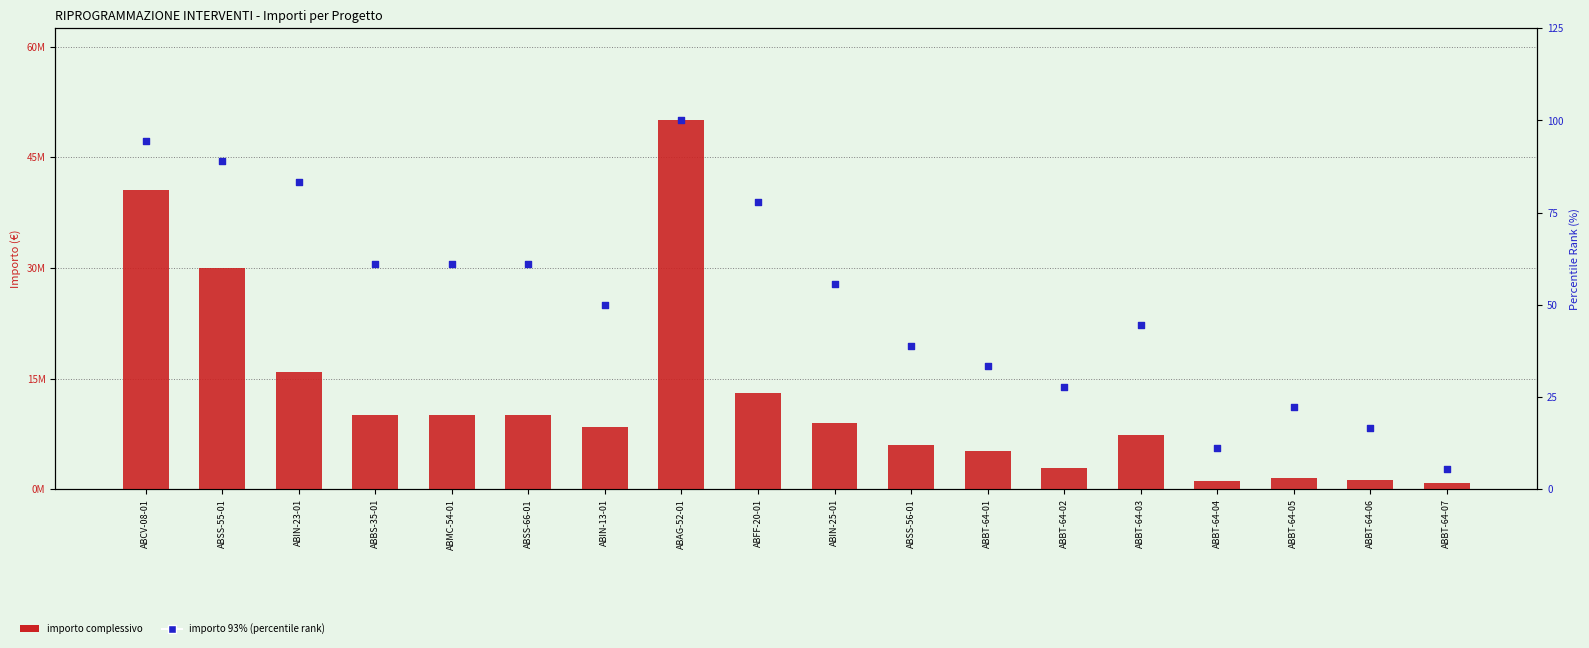

Which series has the largest total across all categories?

IMPORTO COMPLESSIVO FINANZIAMENTO